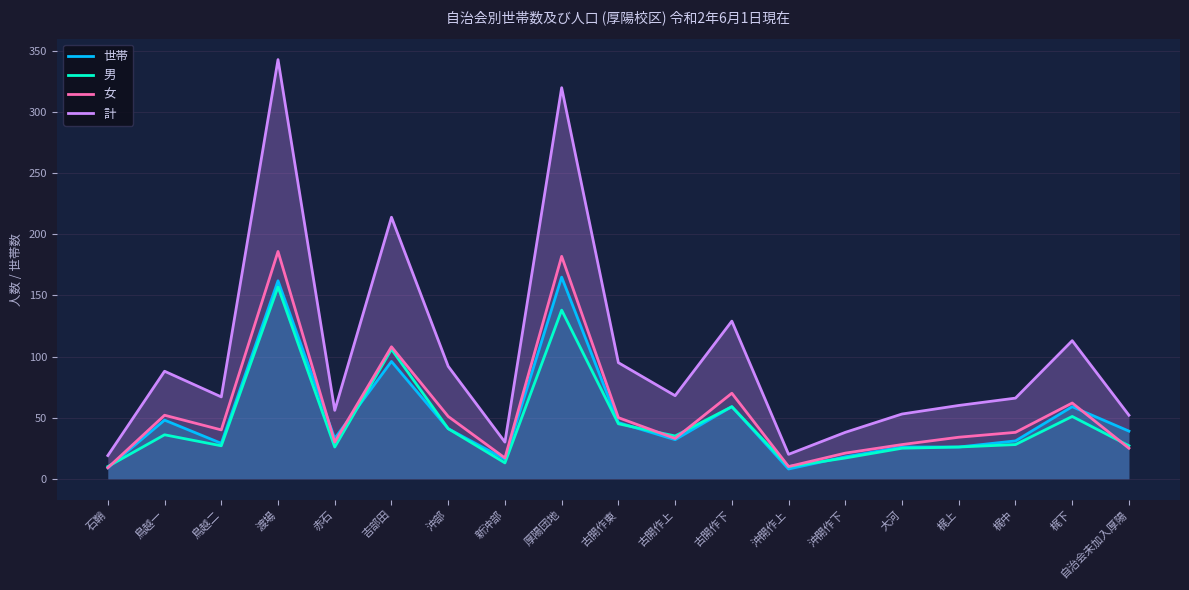

What is the label of the 10th point from the right?

古開作東